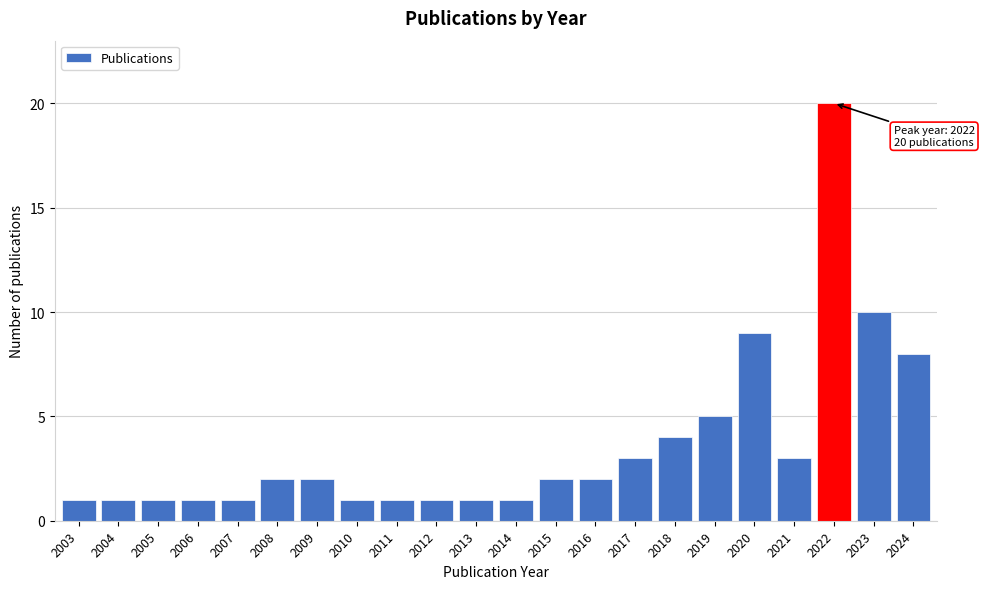

Reading left to right, what are all the values shown in this chart?

2003=1	2004=1	2005=1	2006=1	2007=1	2008=2	2009=2	2010=1	2011=1	2012=1	2013=1	2014=1	2015=2	2016=2	2017=3	2018=4	2019=5	2020=9	2021=3	2022=20	2023=10	2024=8